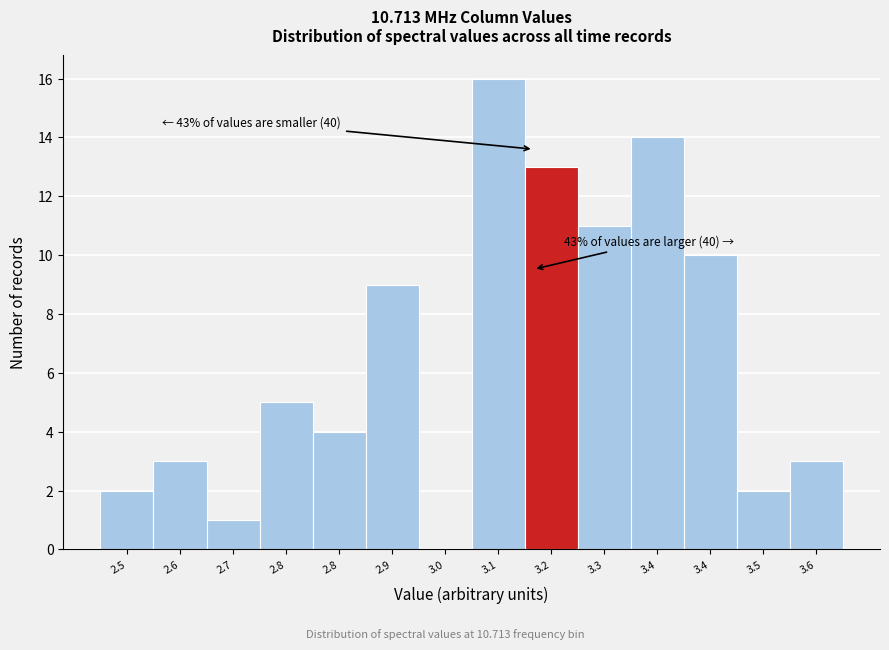

How many distinct data groups are displayed?

1